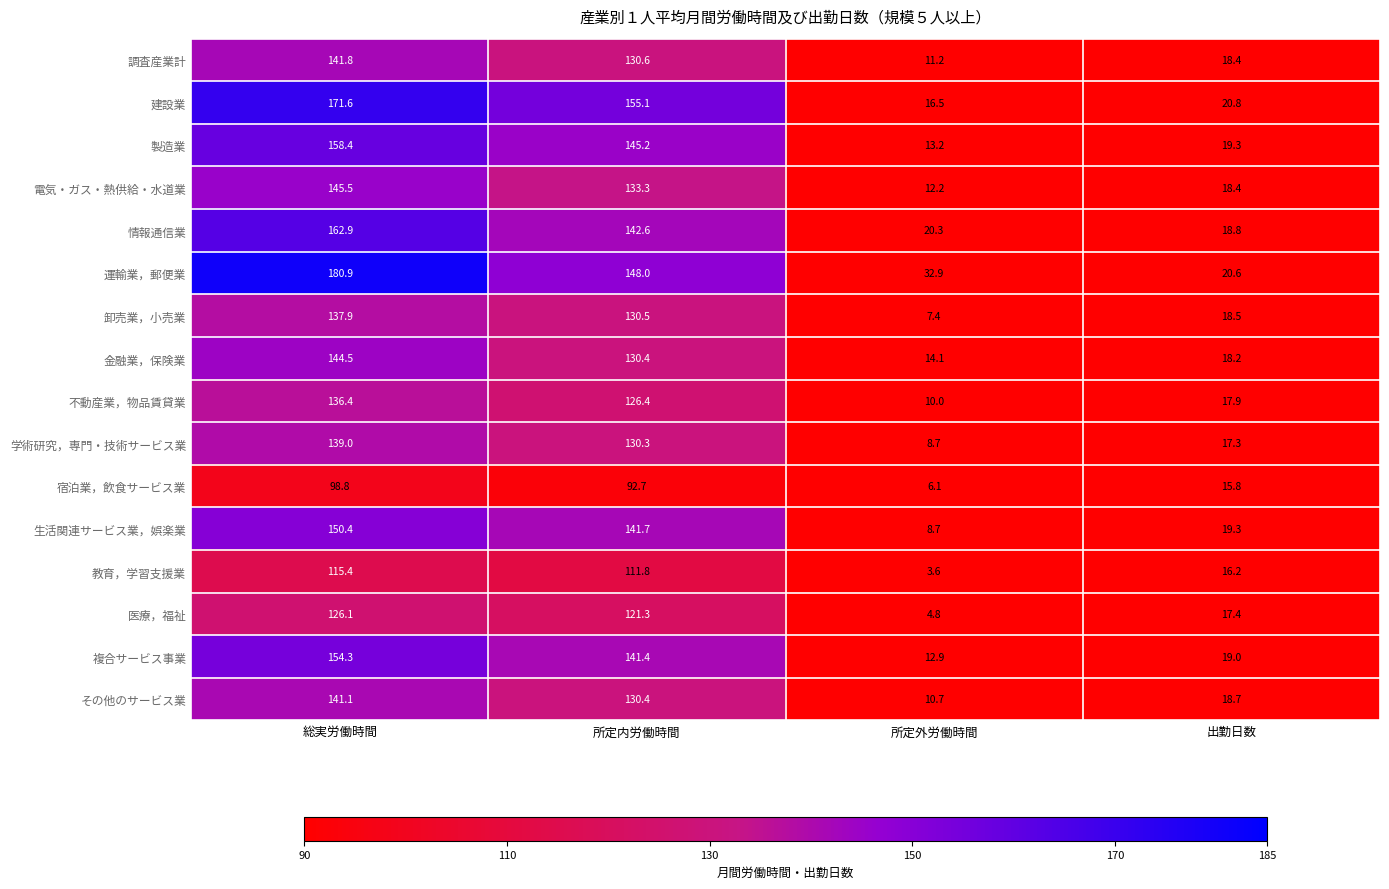

Is the value of 生活関連サービス業，娯楽業 at 総実労働時間 greater than the value of 卸売業，小売業 at 所定外労働時間?

Yes